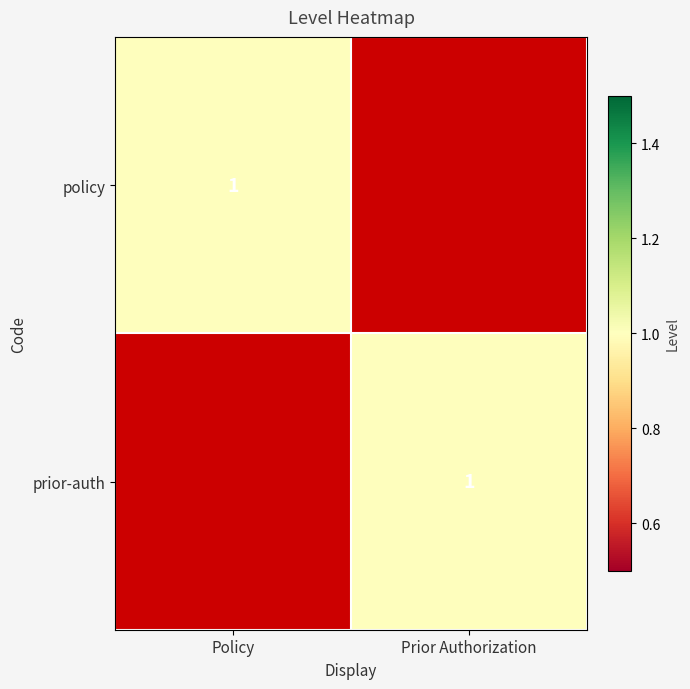

Between Prior Authorization and Policy, which is larger?

Policy